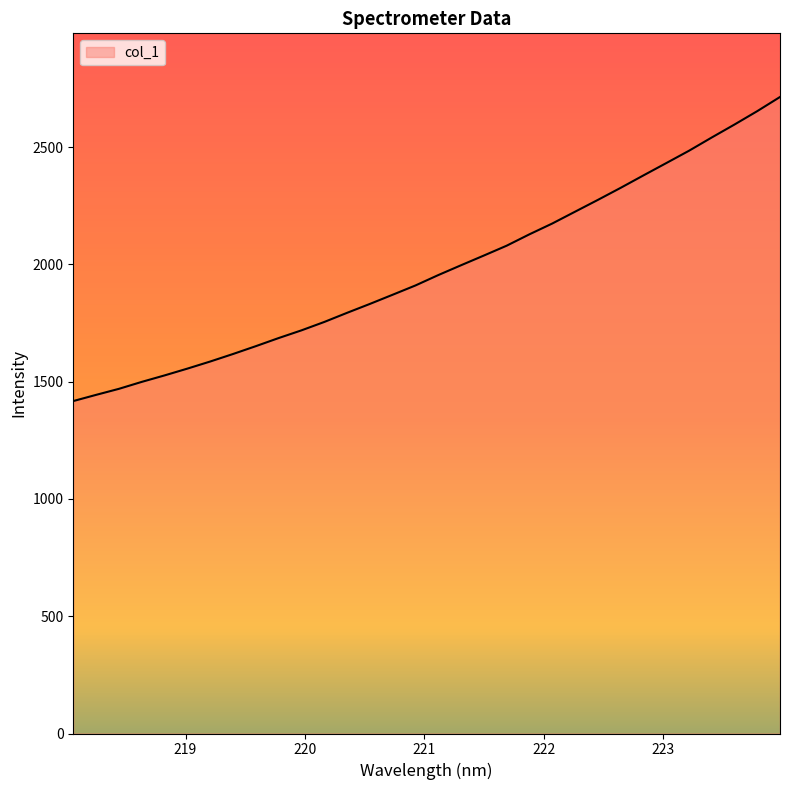

What is the average value?

1979.3